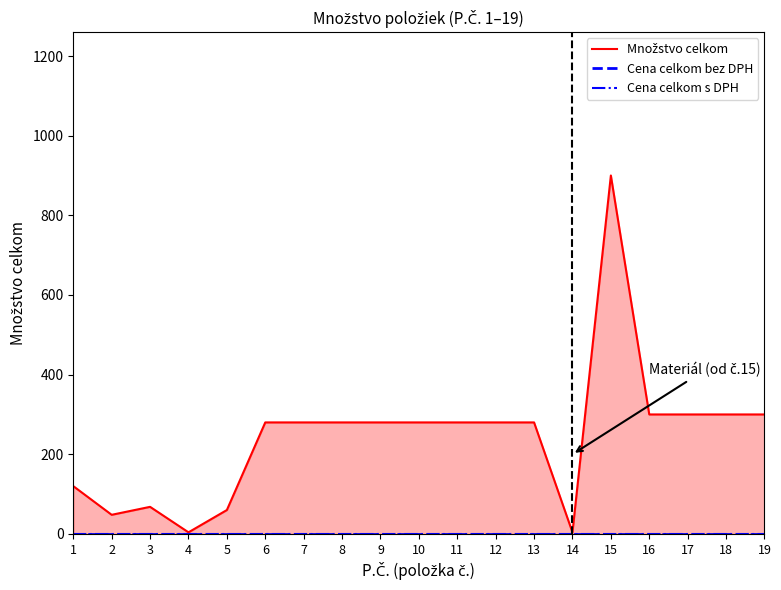

How many interior local valleys does the Množstvo celkom series have?

3